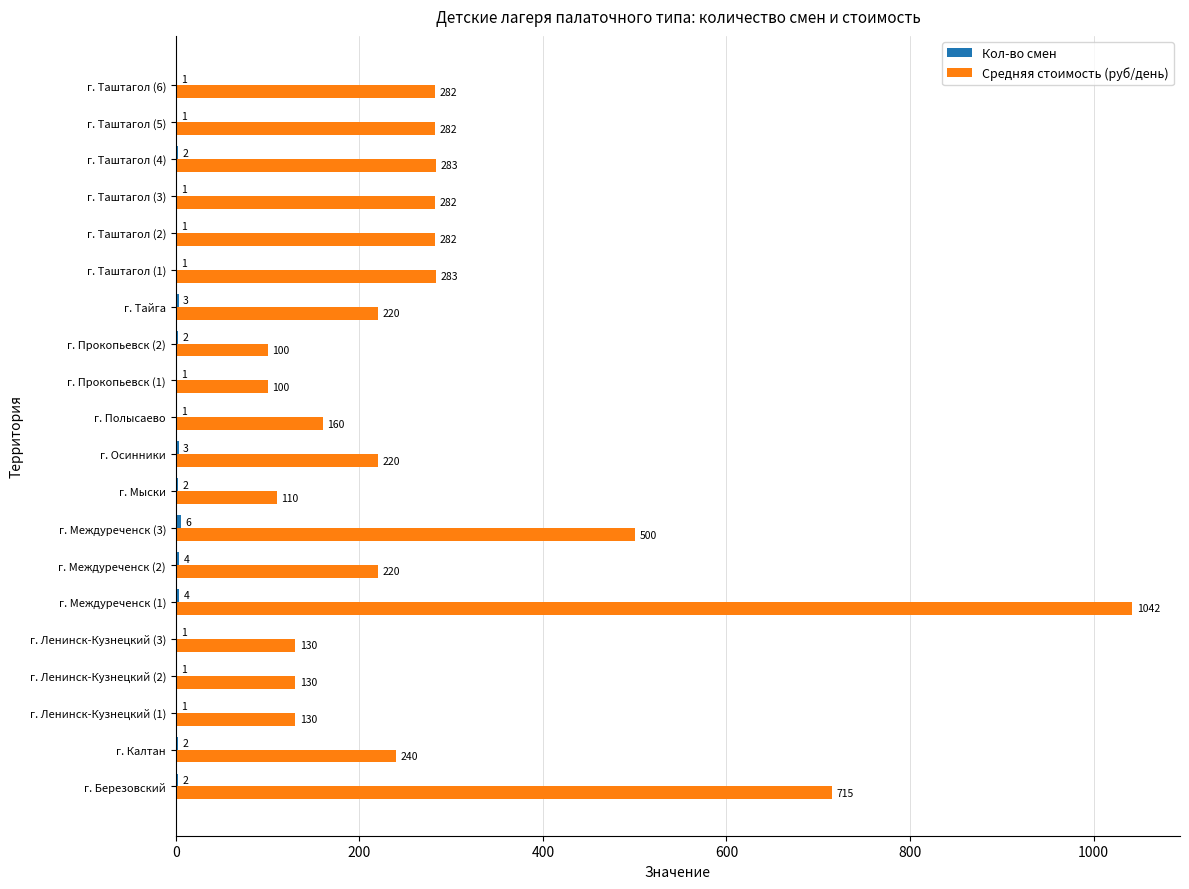

At which category is the sum across all series the highest?

г. Междуреченск (1)